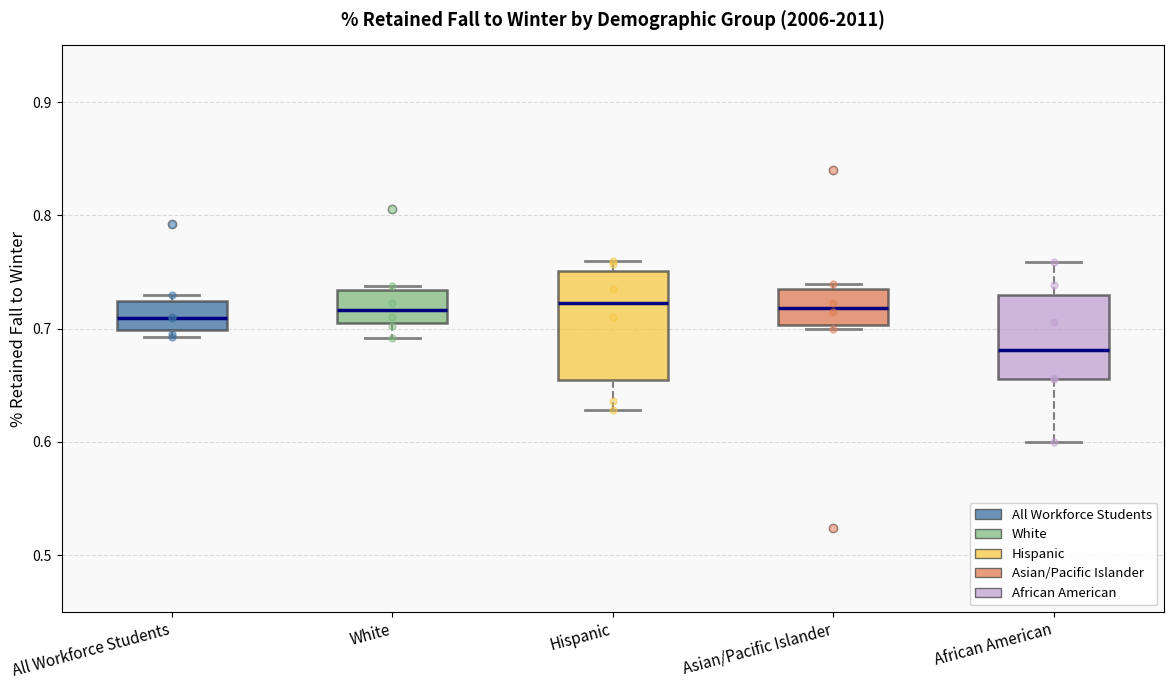

Reading left to right, read every box against the y-axis: the position of its median line, the range the box covers, and the ends of its whiskers. The values are not printed on the chart, so give them approximately, as read against the axis.

All Workforce Students: median 0.71, box 0.70 to 0.72, whiskers 0.69 to 0.73
White: median 0.72, box 0.70 to 0.73, whiskers 0.69 to 0.74
Hispanic: median 0.72, box 0.65 to 0.75, whiskers 0.63 to 0.76
Asian/Pacific Islander: median 0.72, box 0.70 to 0.73, whiskers 0.70 (just below the box's lower edge) to 0.74
African American: median 0.68, box 0.66 to 0.73, whiskers 0.60 to 0.76